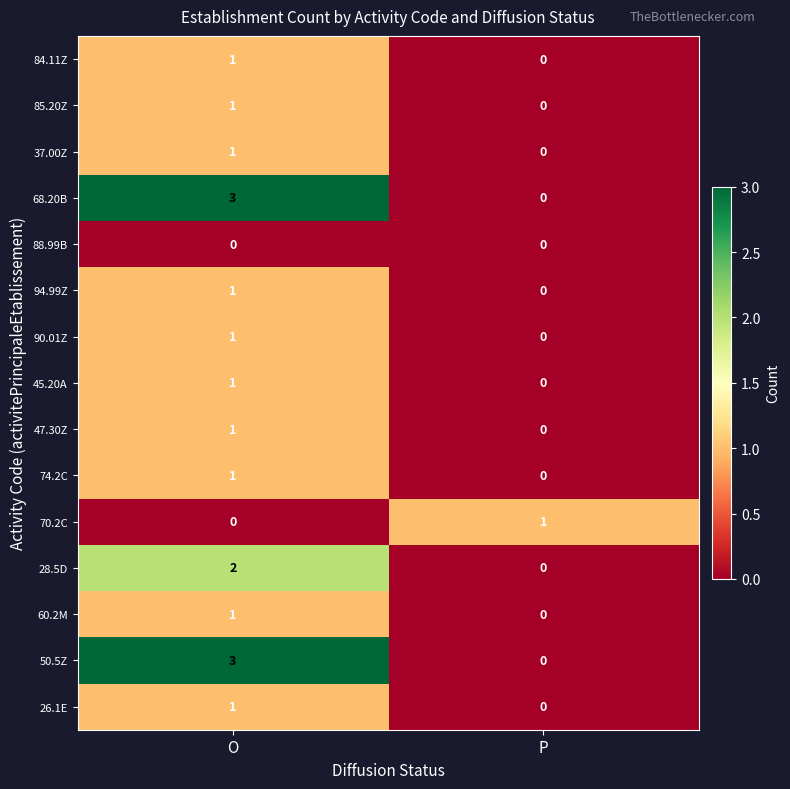

What is the difference between the maximum and minimum values in the 68.20B series?

3